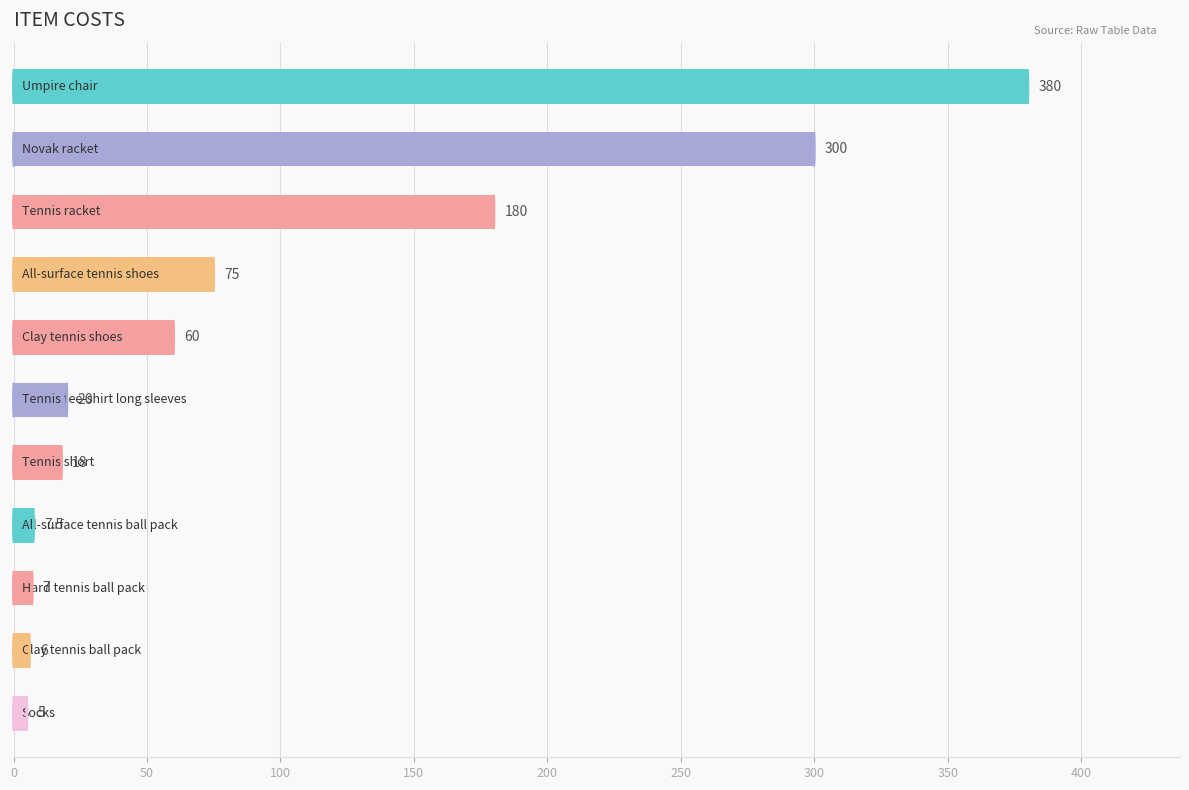

What is the difference between the maximum and minimum values?

375.0